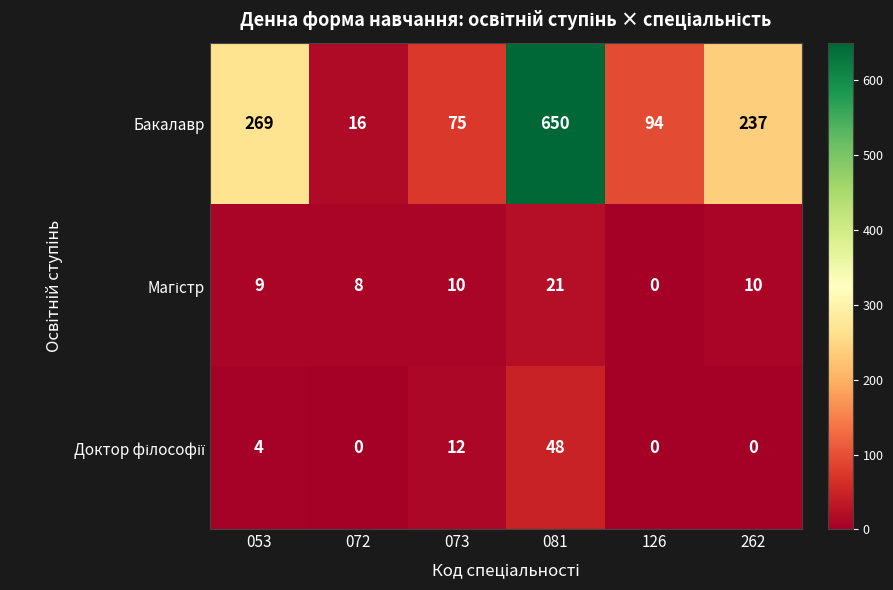

What is the total value across all series at 262?

247